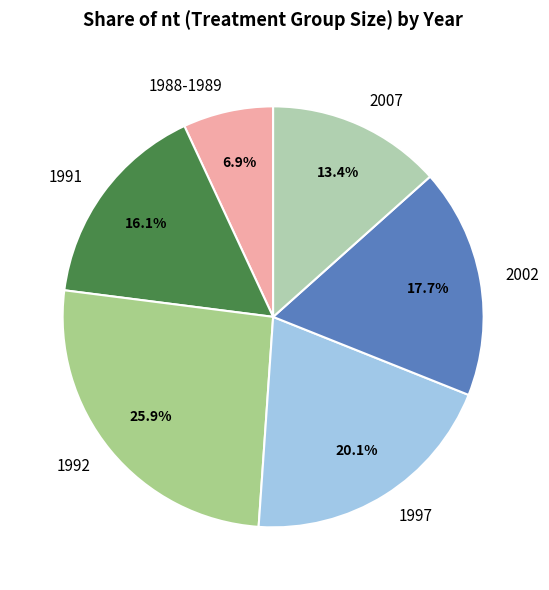

What portion of the pie excludes 2002?

82.3%